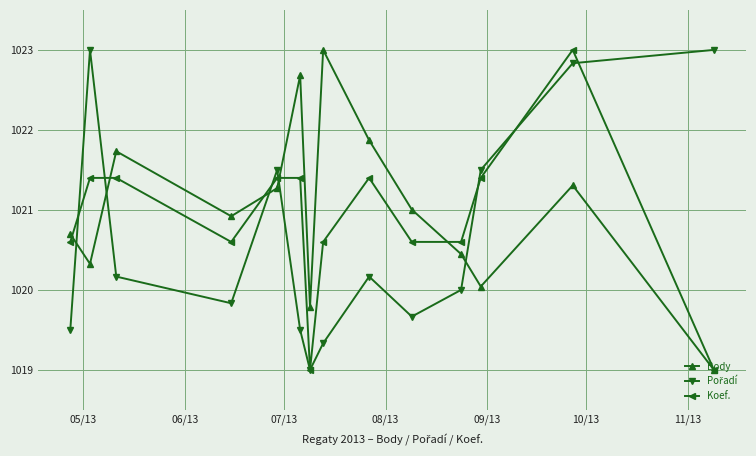

In Body, how many points are higher than both neighbors (excluding endpoints)?

4